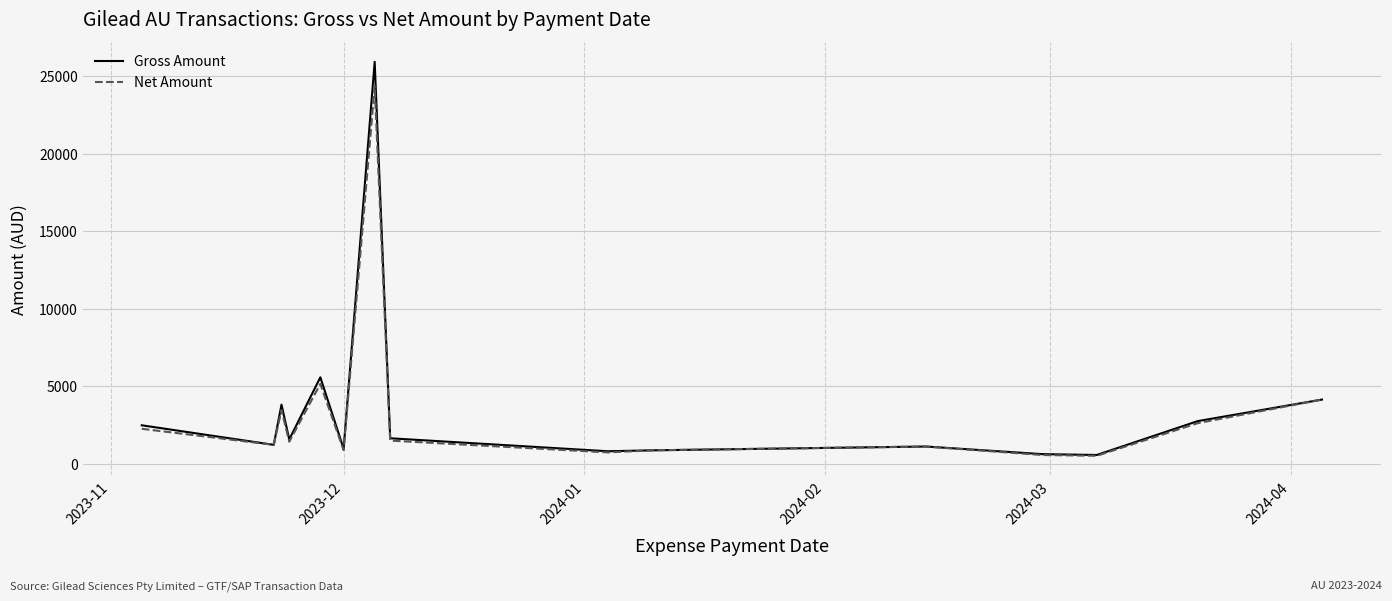

Which series has the largest range (max minus min)?

Gross Amount